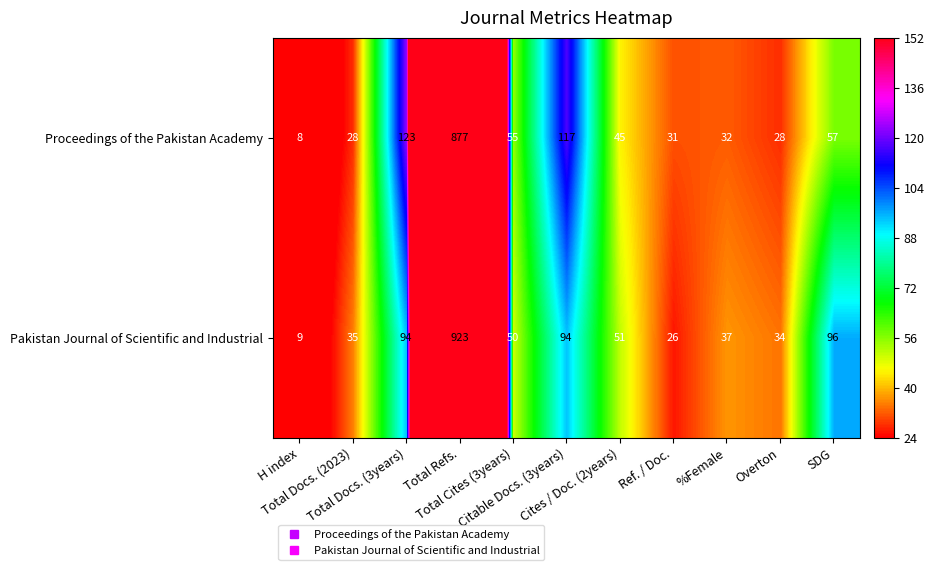

How many series are shown in this chart?

2